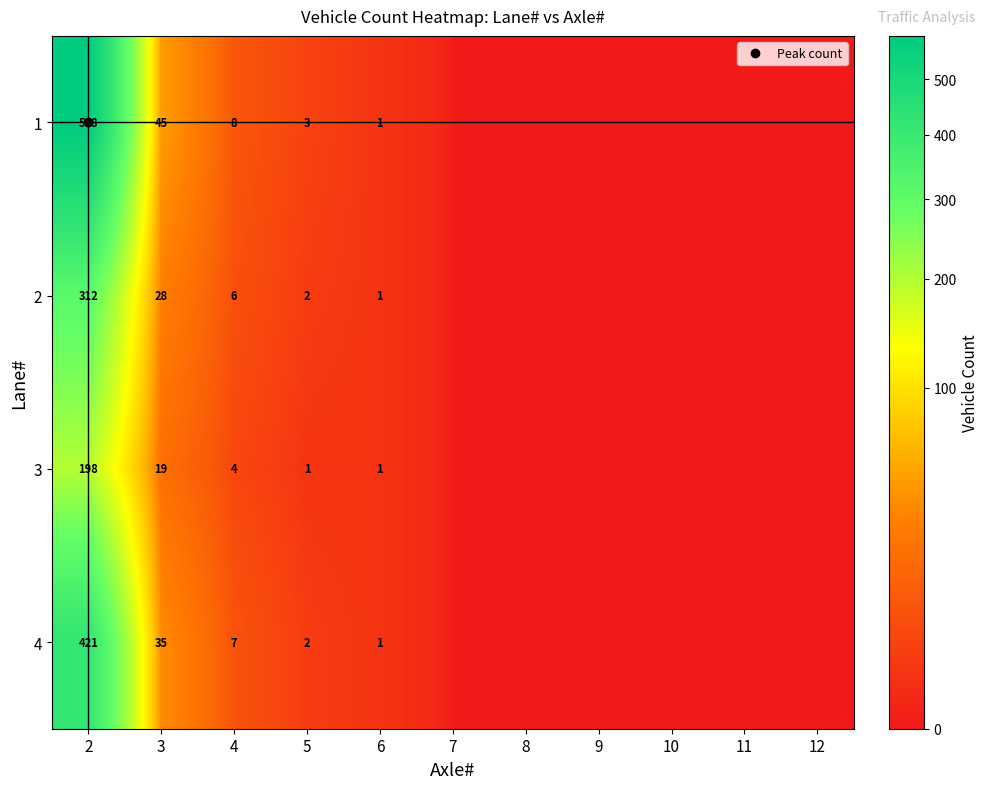

Which series changed the most between 6 and 7?

1